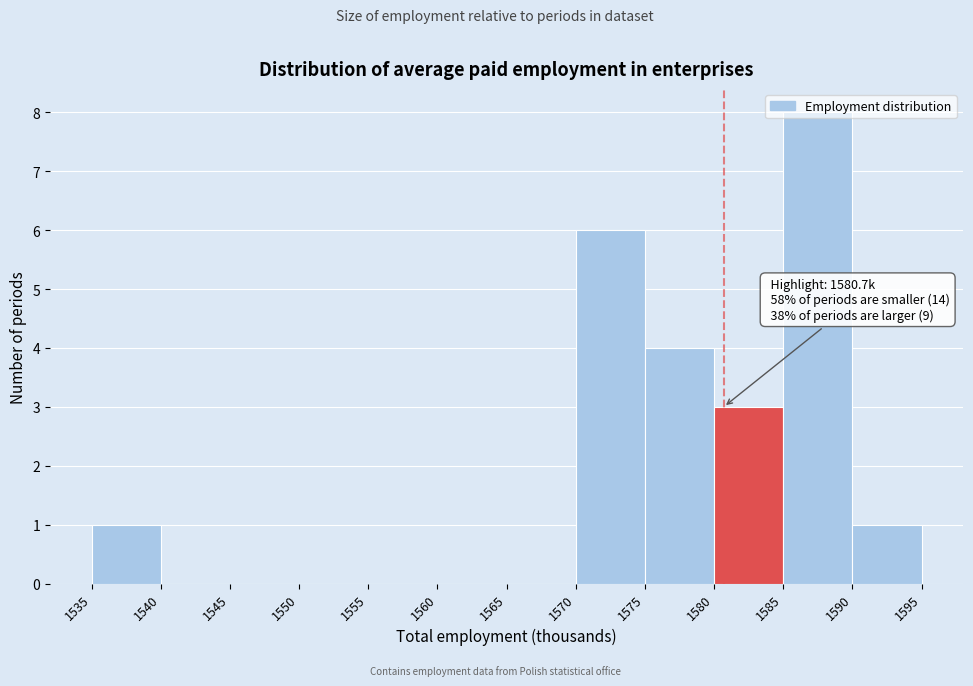

Over which range of the x-axis is the bar tallest?

1585 to 1590